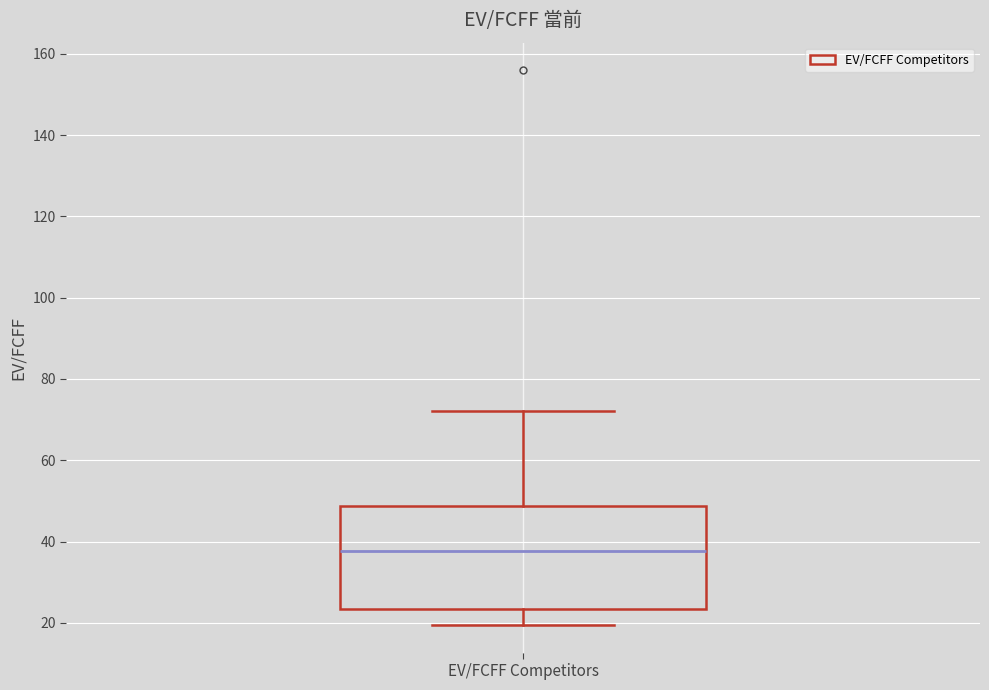

Read this box plot against the y-axis: the position of the median line, the range covered by the box, and the ends of both whiskers. The values are not printed on the chart, so give them approximately, as read against the axis.

median 38, box 24 to 48, whiskers 20 to 72